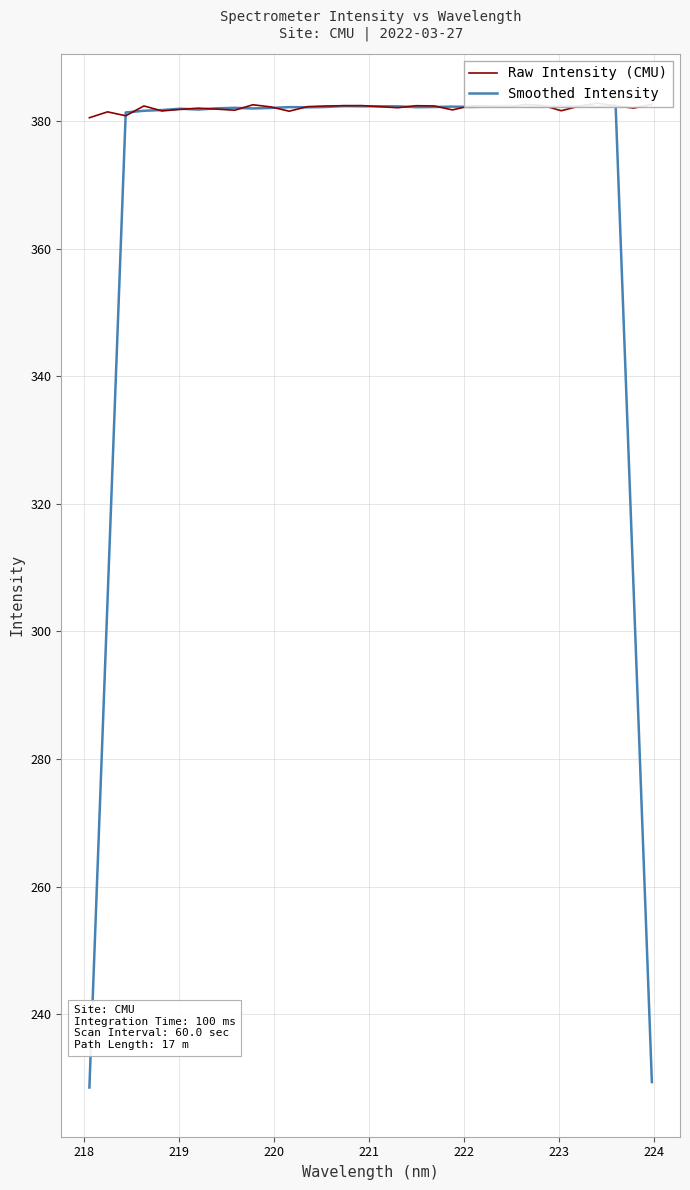

How many intersections are there between Raw Intensity (CMU) and Smoothed Intensity?

18